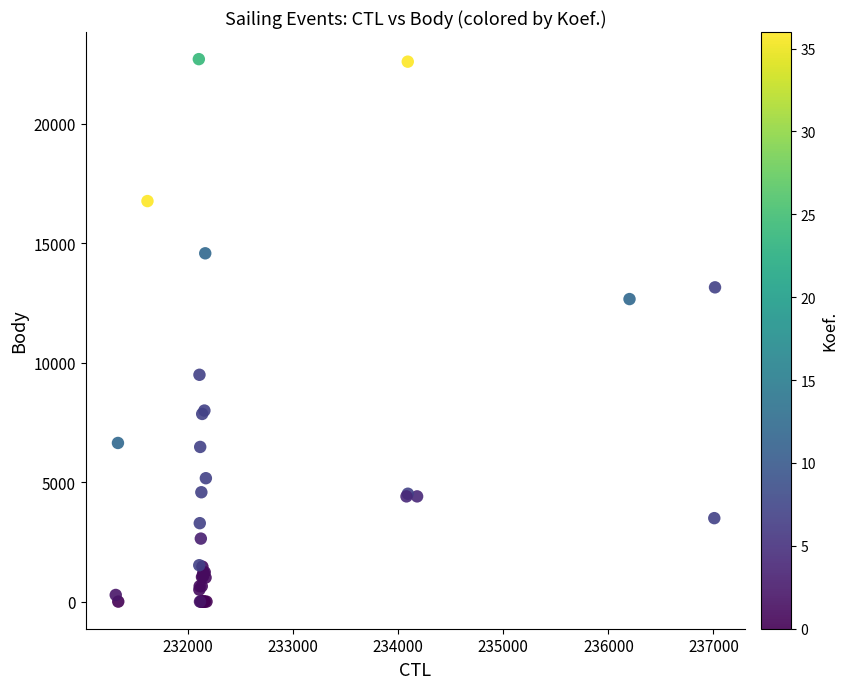

What Y value in the scatter plot is closest to 11353?

12663